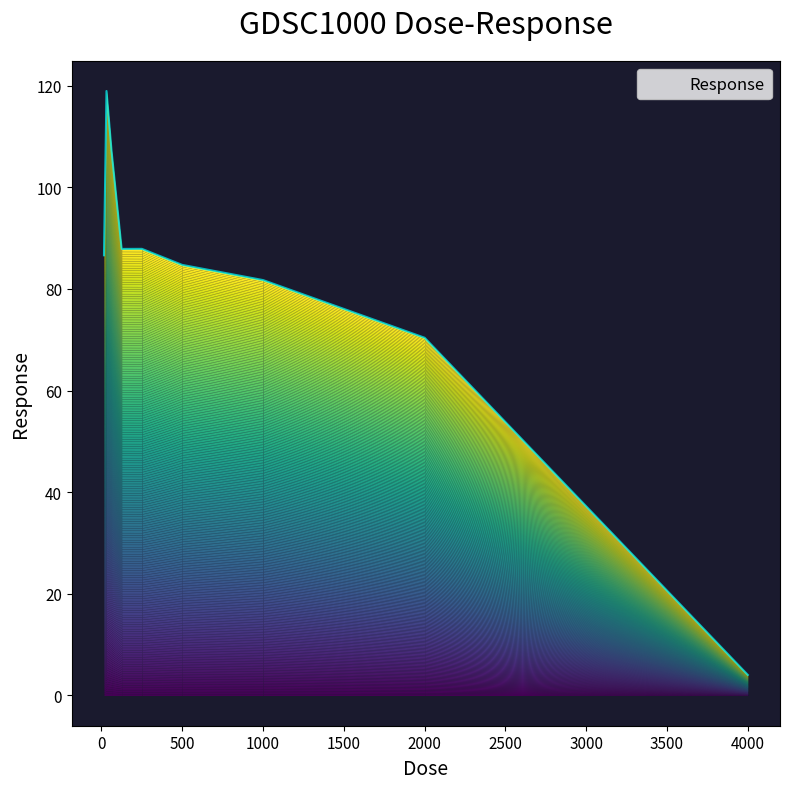

What is the minimum value shown in the chart?

4.1